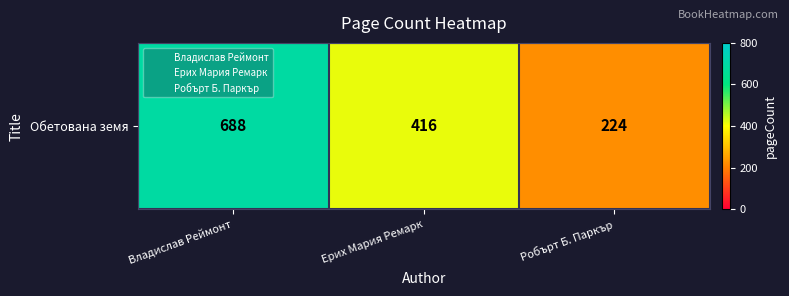

What is the maximum value shown in the chart?

688